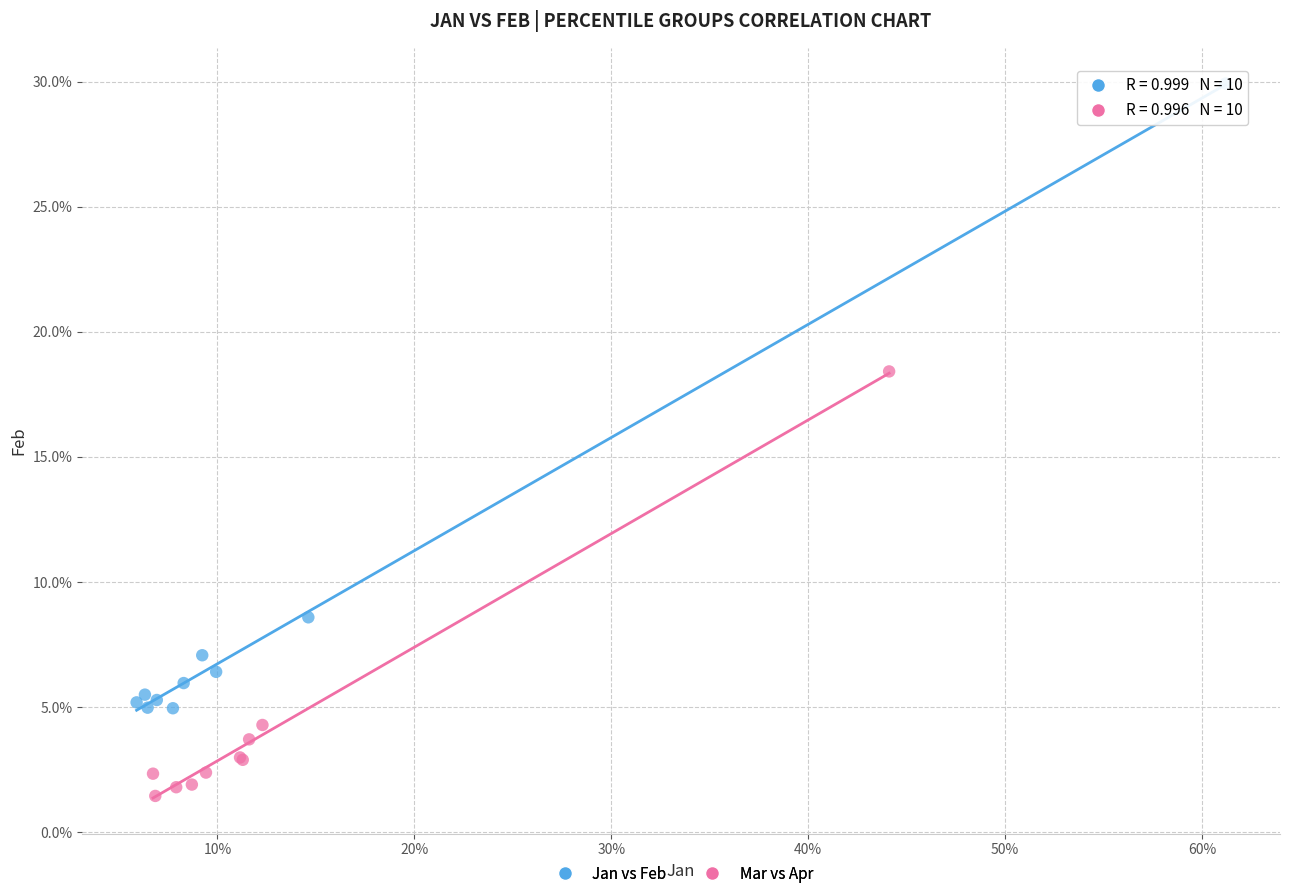

Which series reaches the maximum Y coordinate?

Jan vs Feb